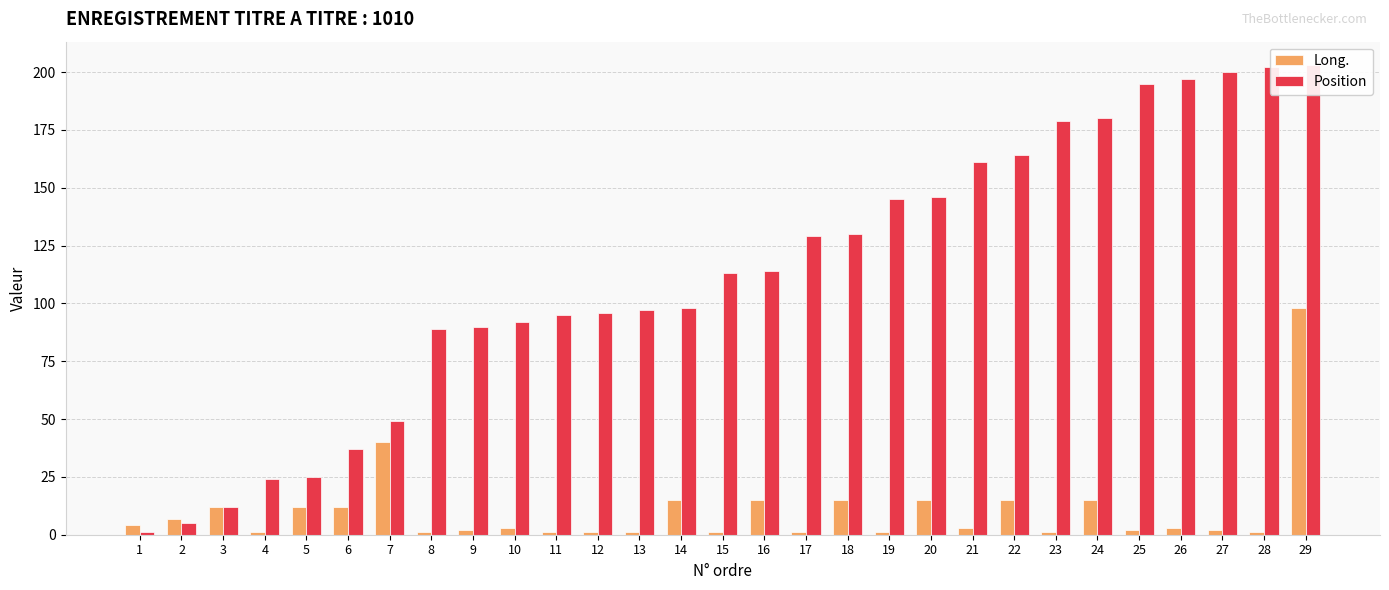

How many bars are there in each group?

2